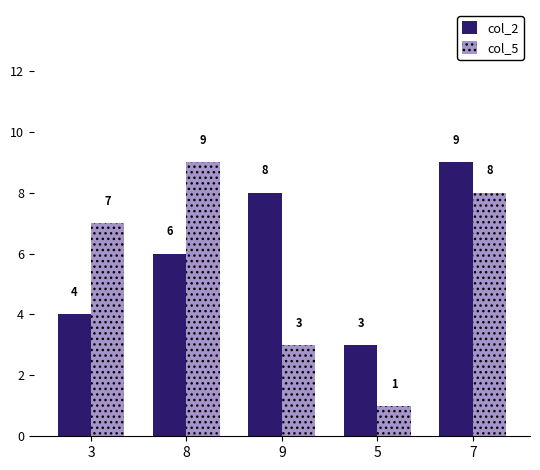

Which series changed the most between 3 and 7?

col_2